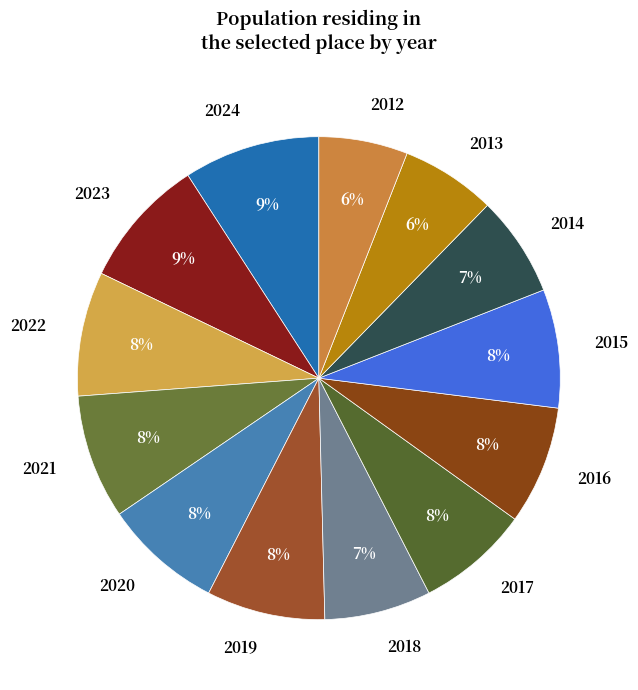

To the nearest percent, what is the difference between the largest and smallest slice percentages?

3%